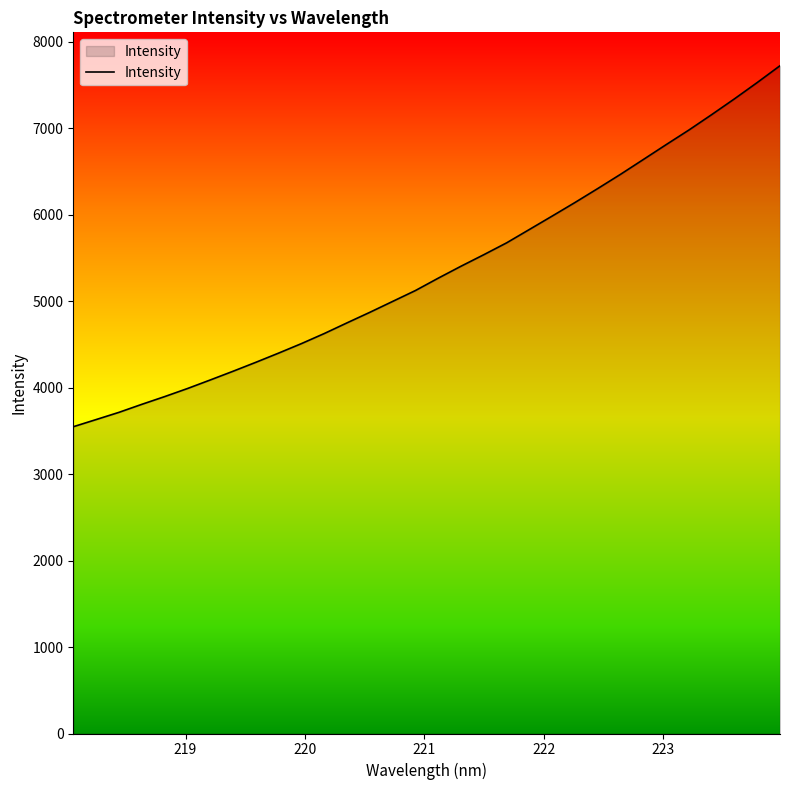

How many values exceed 5264?

16